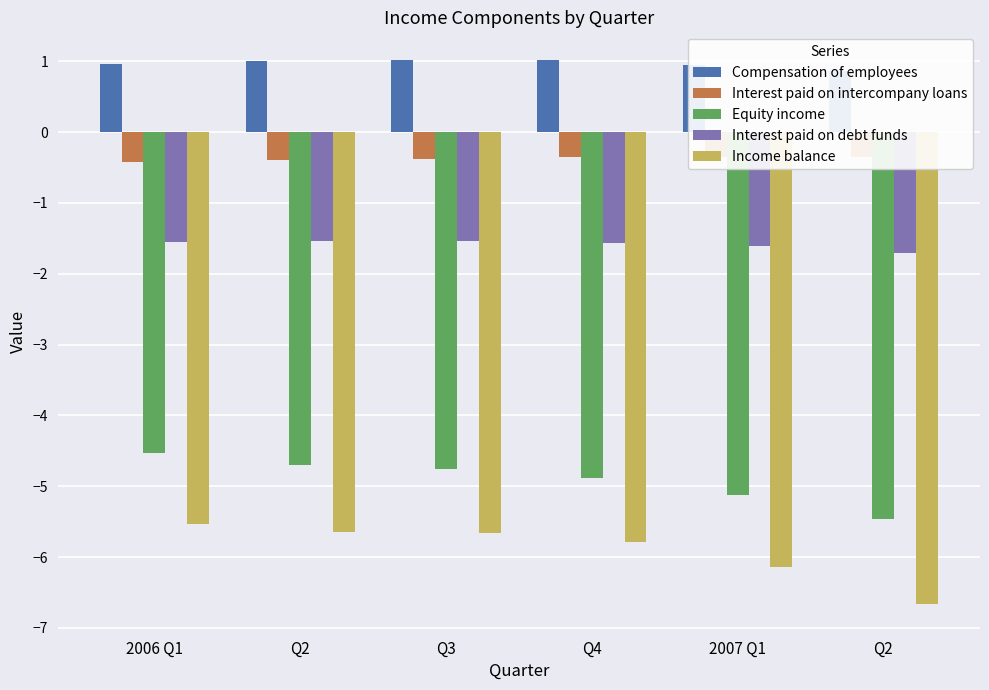

Which series has the largest total across all categories?

Compensation of employees